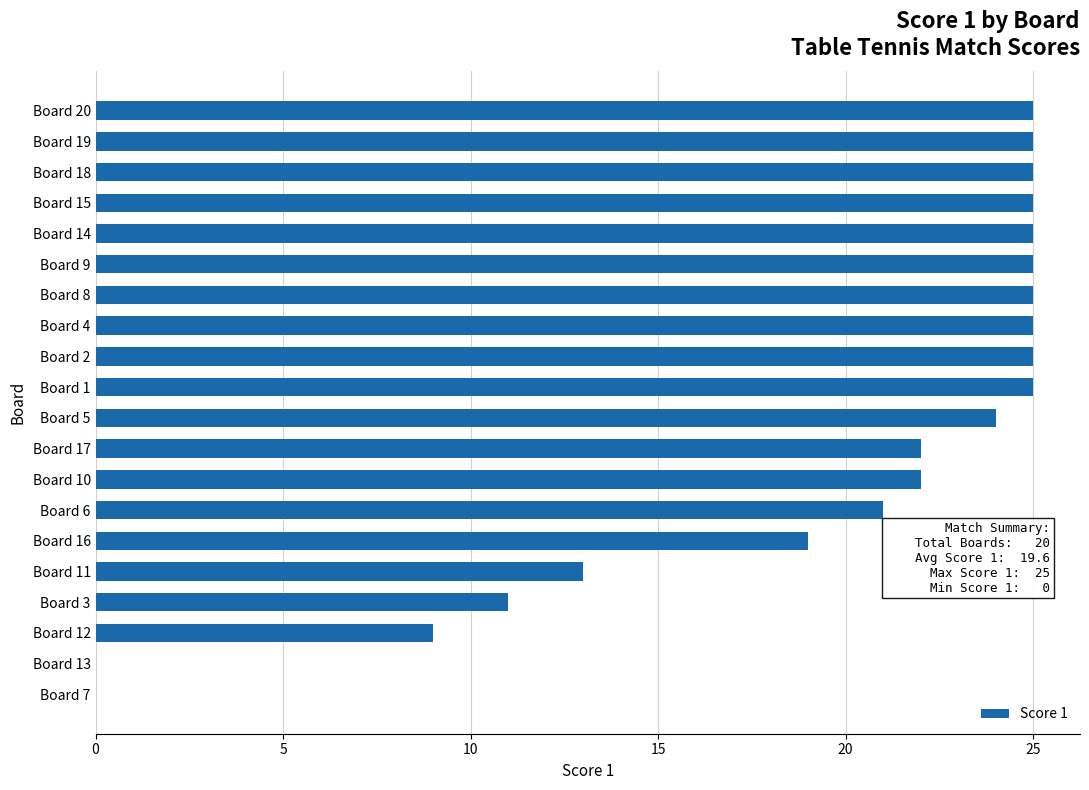

What is the greatest value displayed?

25